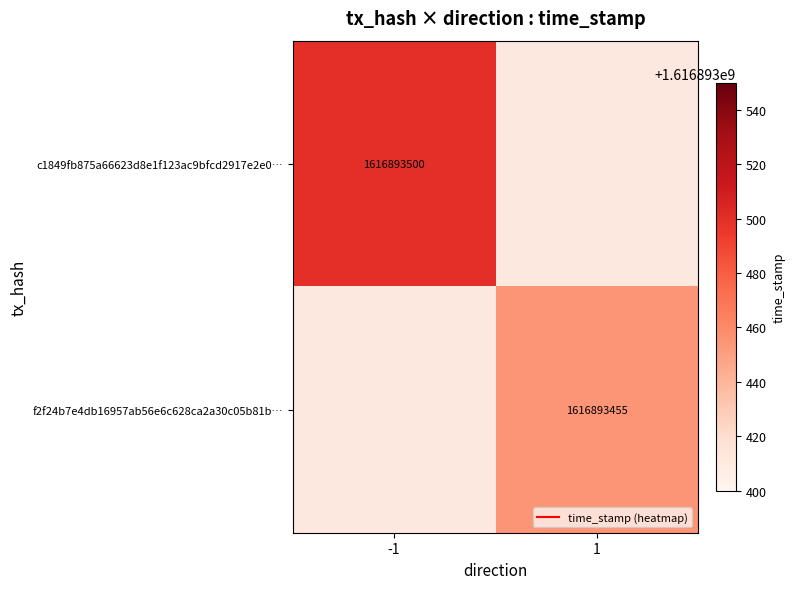

What is the highest value of the c1849fb875a66623d8e1f123ac9bfcd2917e2e0 series?

1616893500